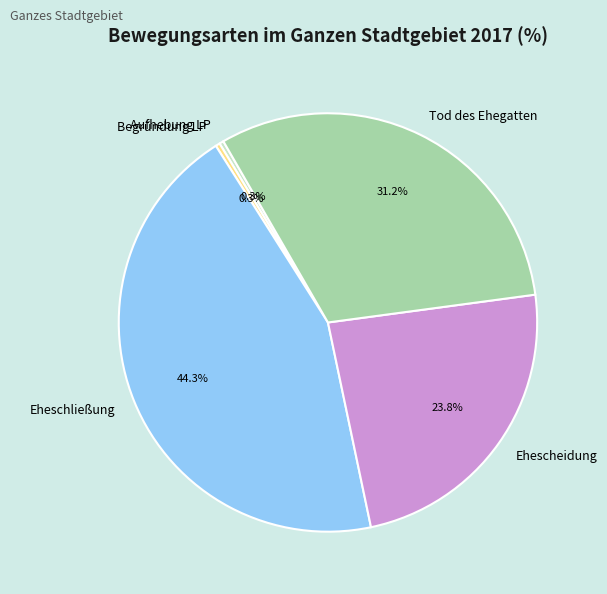

What portion of the pie excludes Begründung LP?

99.7%